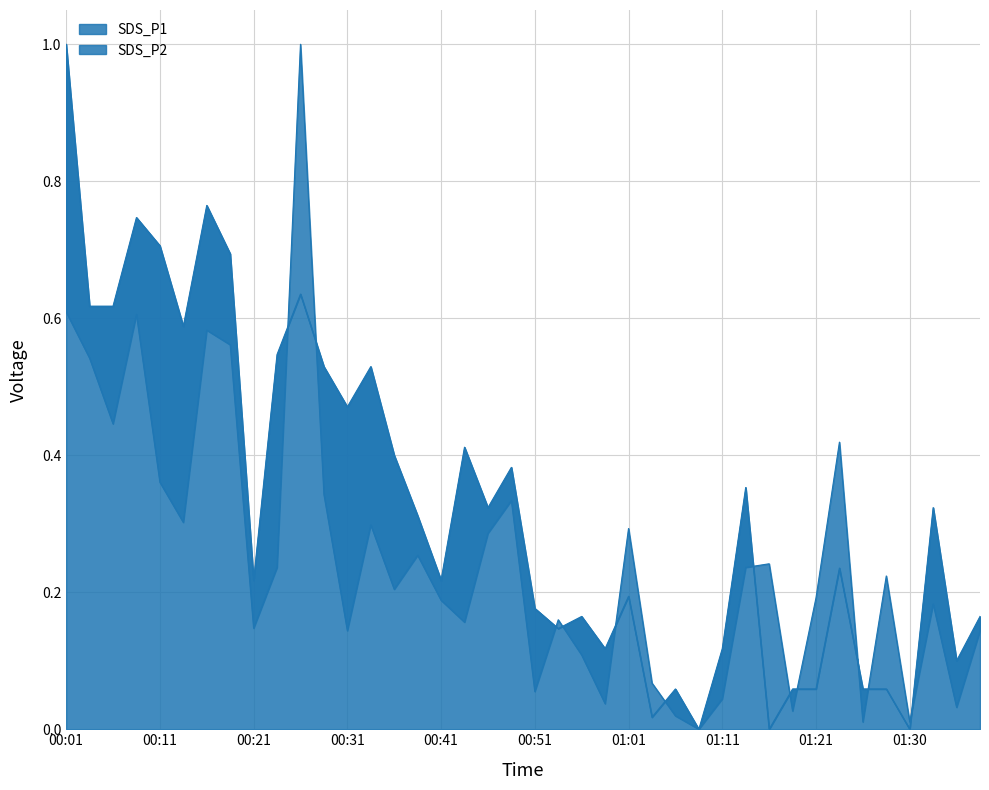

What position from the left is 00:43?

18